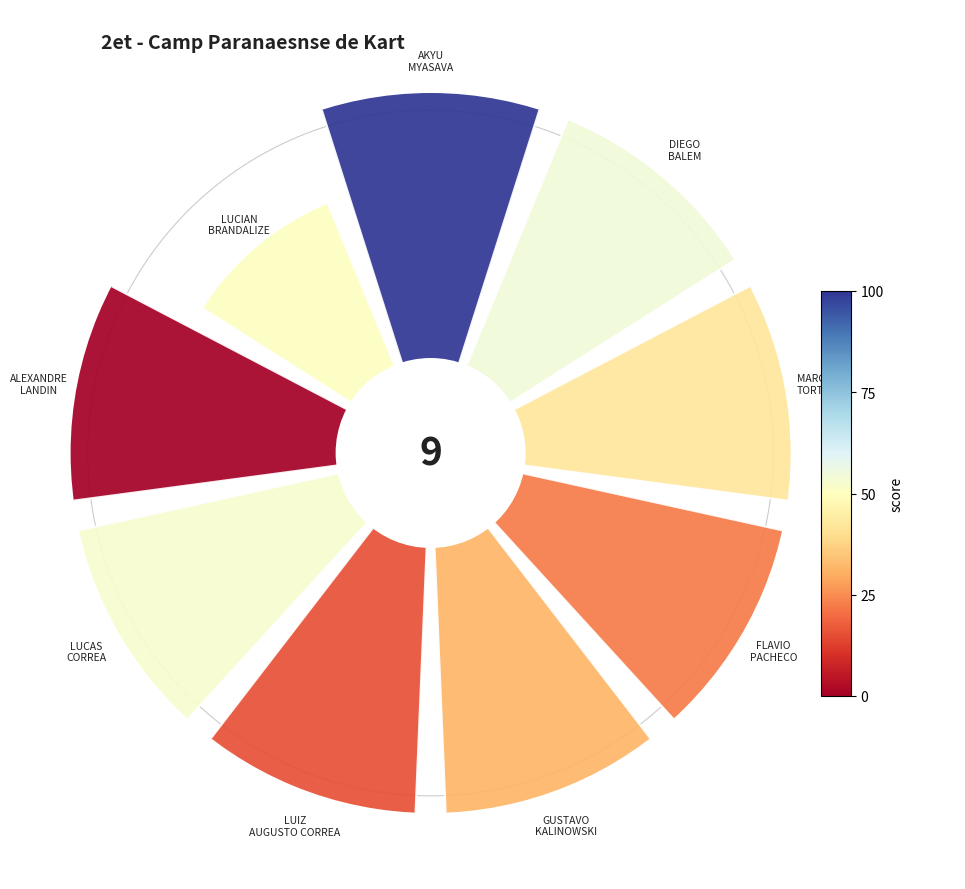

True or false: GUSTAVO KALINOWSKI accounts for 6% of the total.

False